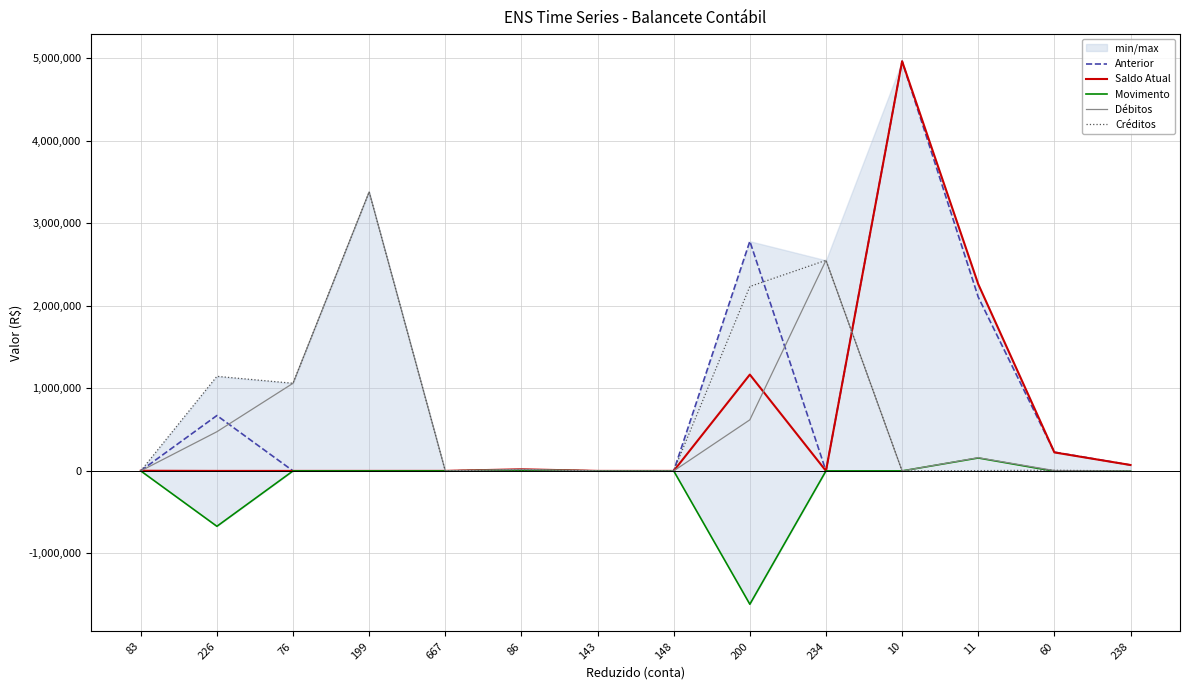

What is the average value of the Saldo Atual series?

622349.4